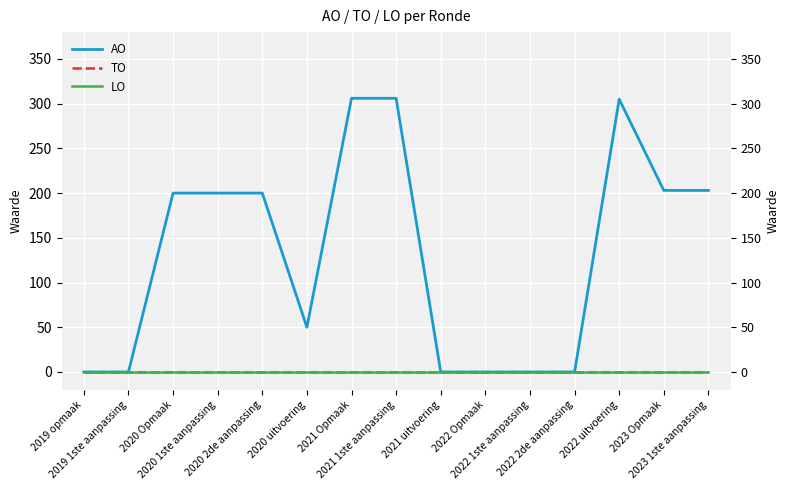

Where is the first local minimum for AO?

2020 uitvoering